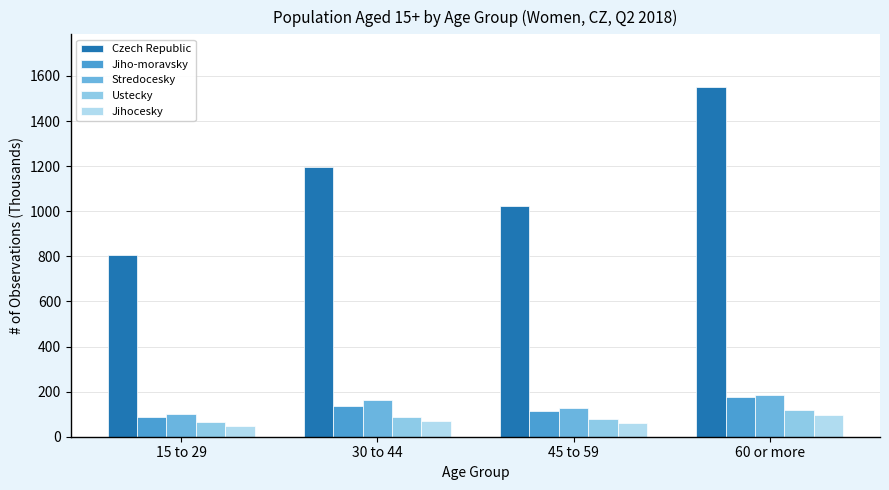

What value does the Ustecky series have at 45 to 59?

79.5